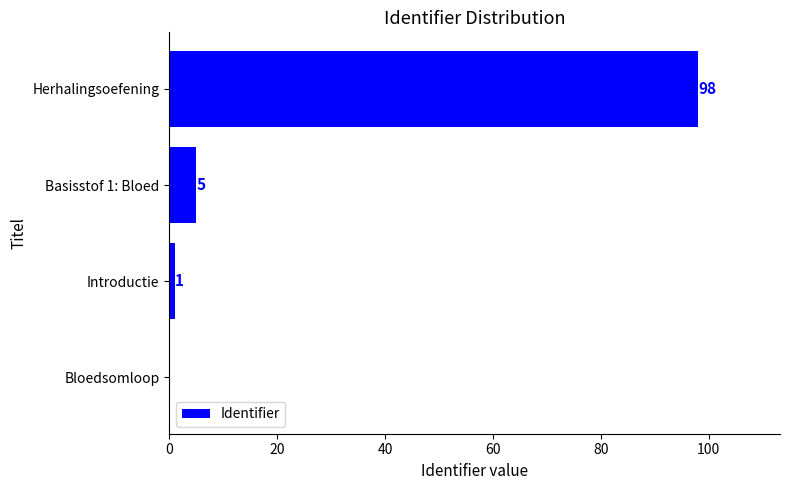

What is the change in value from Introductie to Herhalingsoefening?

+97